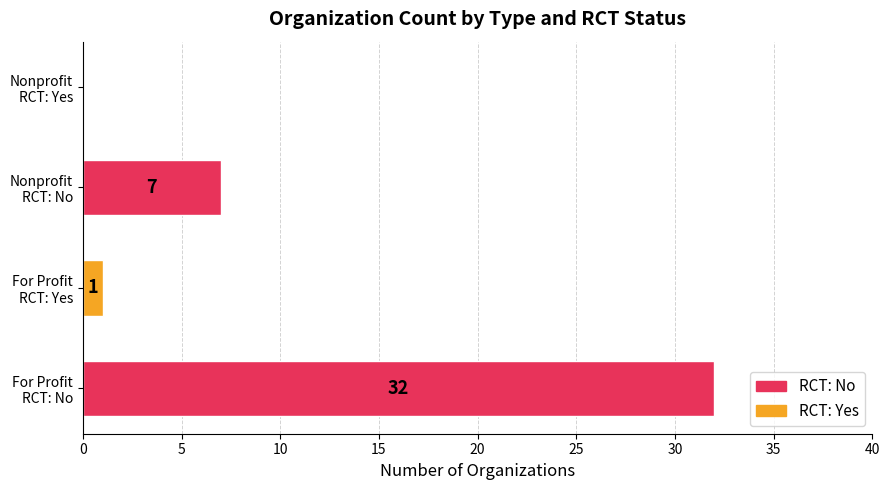

What is the maximum value shown in the chart?

32